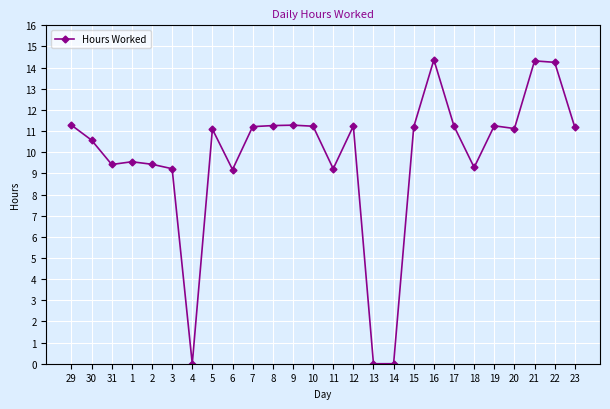

What is the greatest value displayed?

14.4